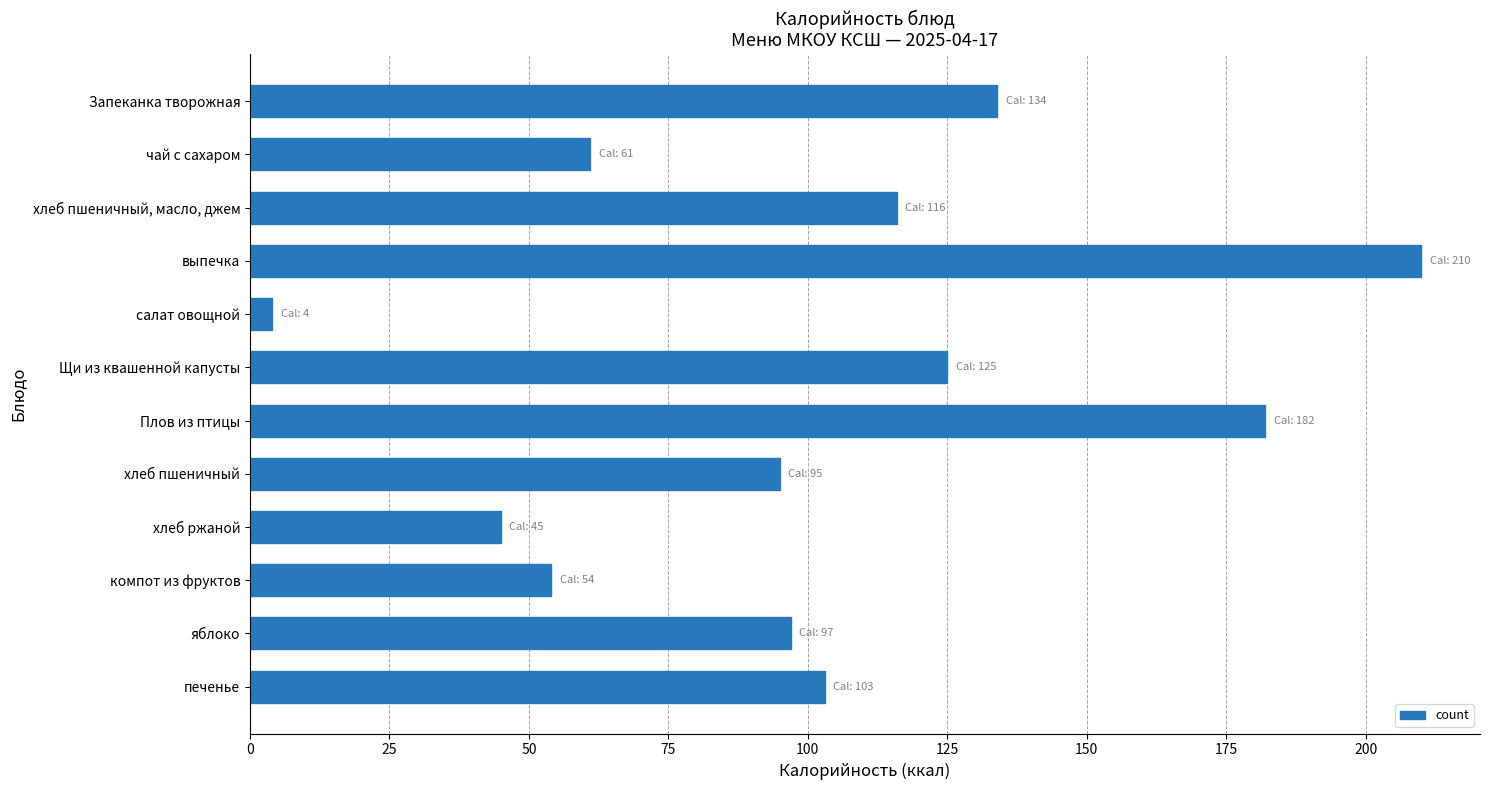

Rank the categories by value from lowest to highest.

салат овощной, хлеб ржаной, компот из фруктов, чай с сахаром, хлеб пшеничный, яблоко, печенье, хлеб пшеничный, масло, джем, Щи из квашенной капусты, Запеканка творожная, Плов из птицы, выпечка